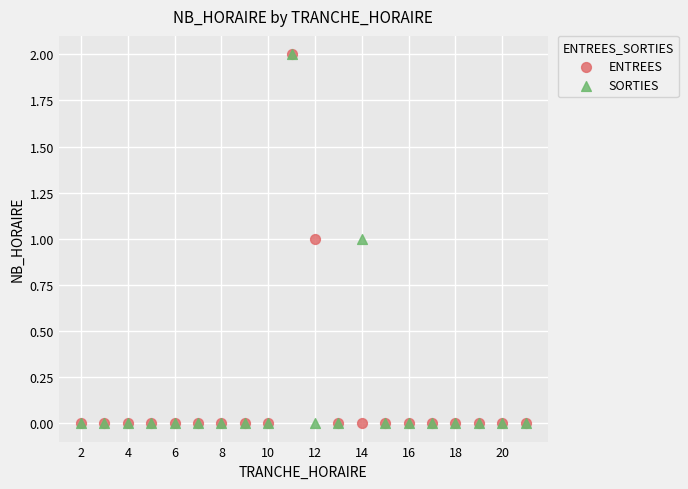

What are all the series names shown in the legend?

ENTREES, SORTIES